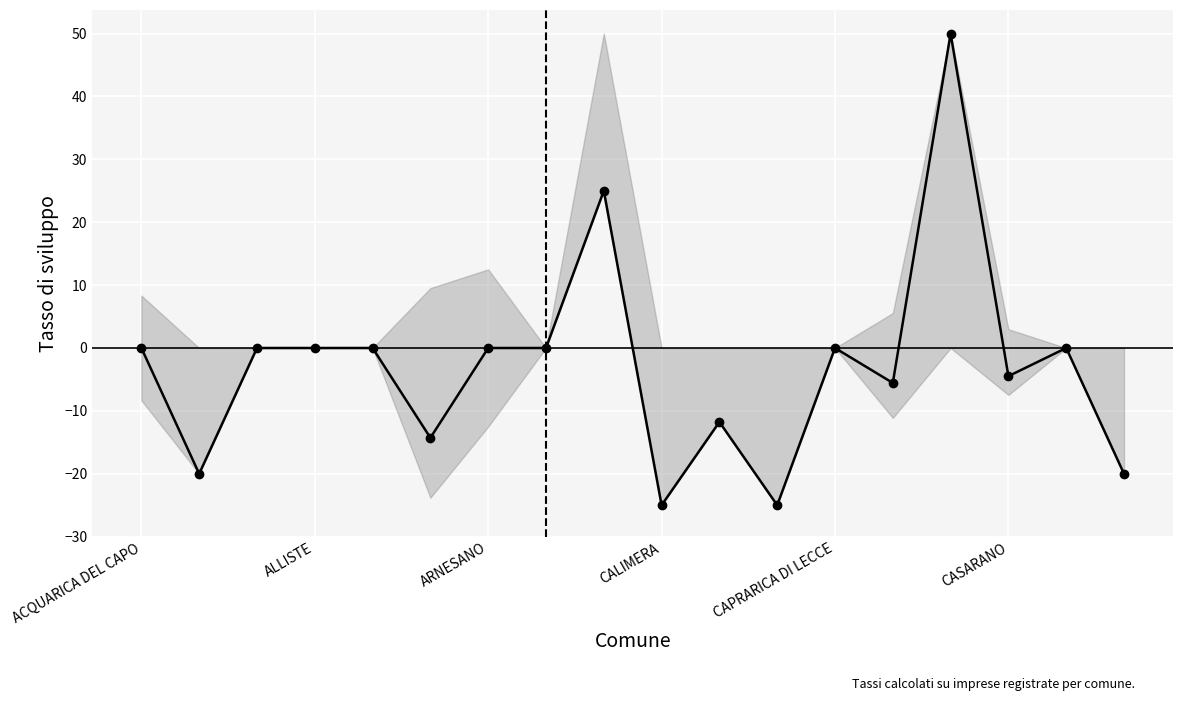

What is the difference between the maximum and minimum values?

75.0